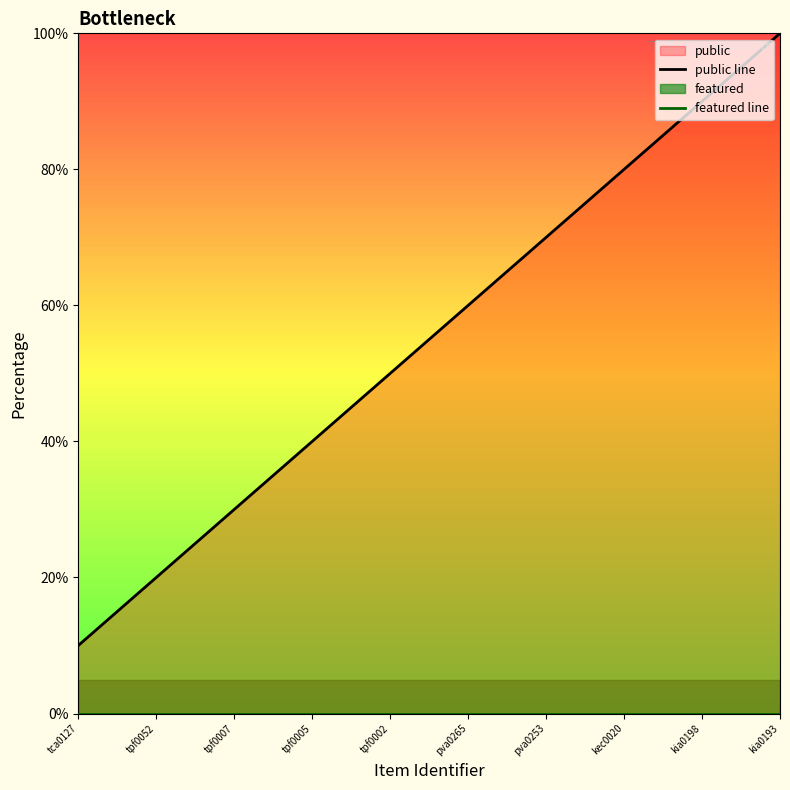

What is the greatest value displayed?

100